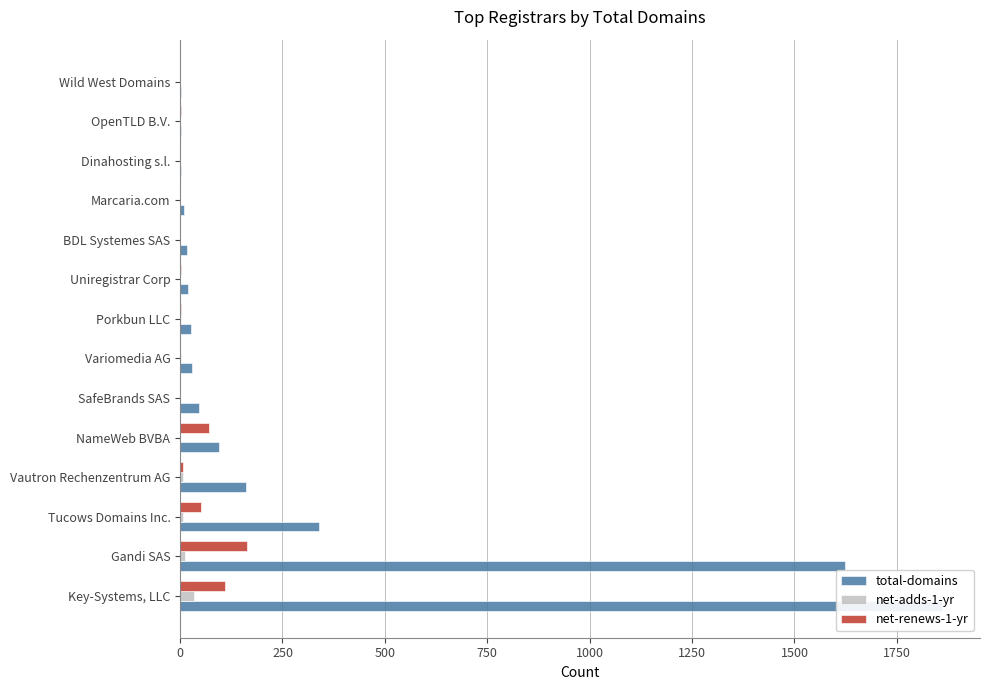

Is the value of net-renews-1-yr at Tucows Domains Inc. greater than the value of total-domains at SafeBrands SAS?

Yes